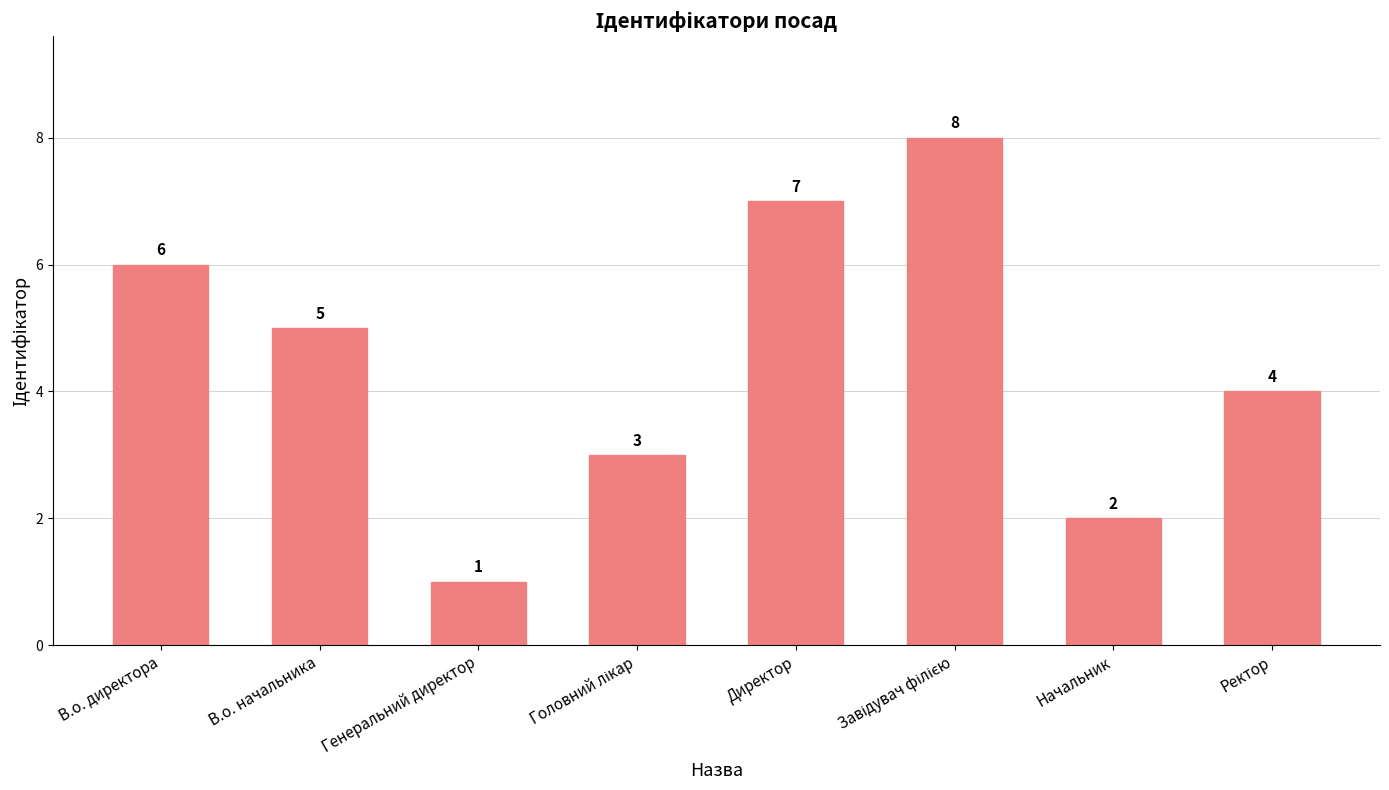

Which label corresponds to the smallest value in the chart?

Генеральний директор